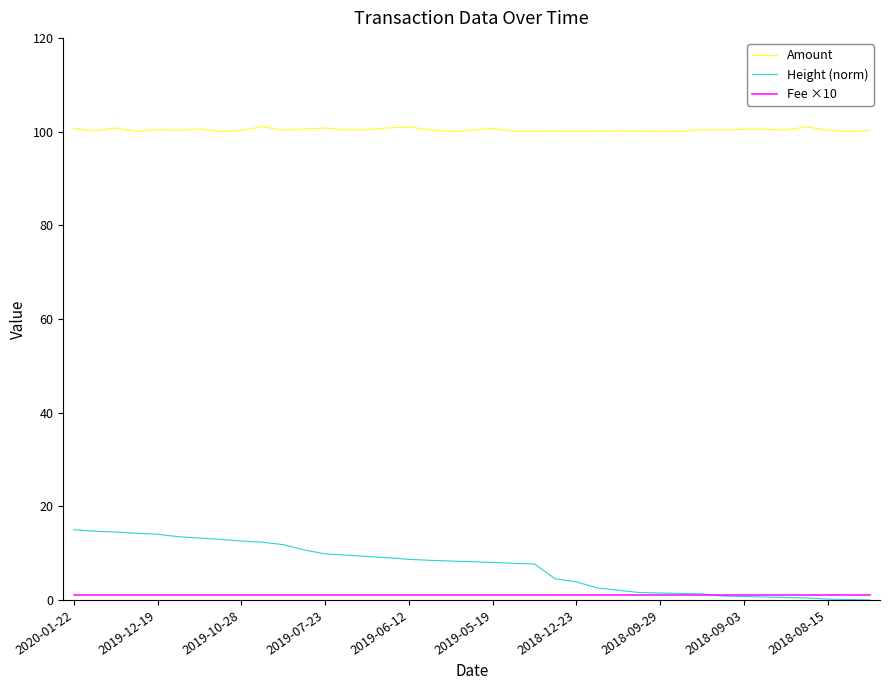

Which series has the largest total across all categories?

Amount